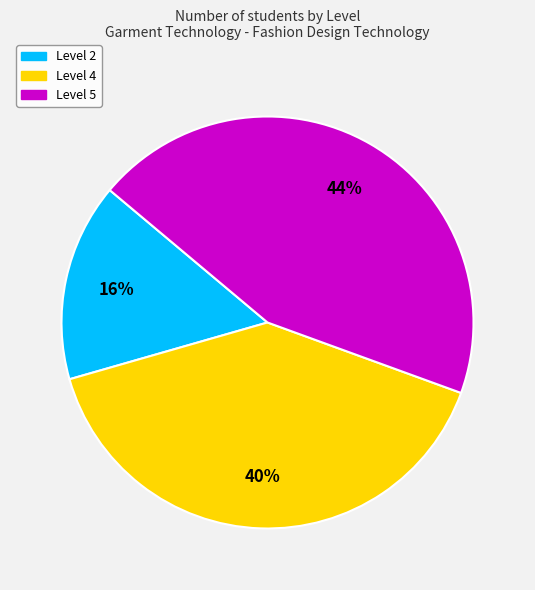

Which category has the biggest portion of the pie?

Level 5